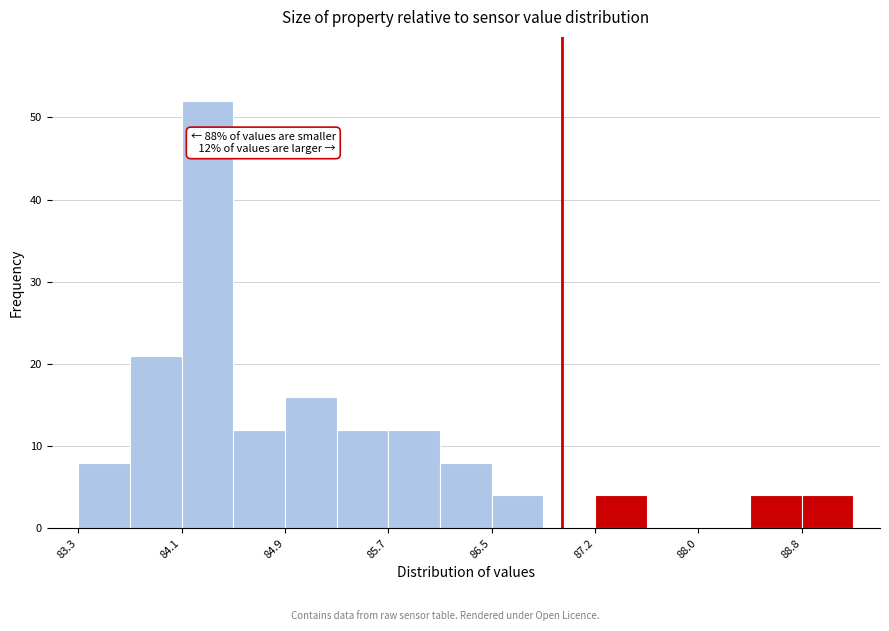

Around what value on the x-axis is the tallest bar? Give the approximate position of its centre, as read against the axis.

84.3